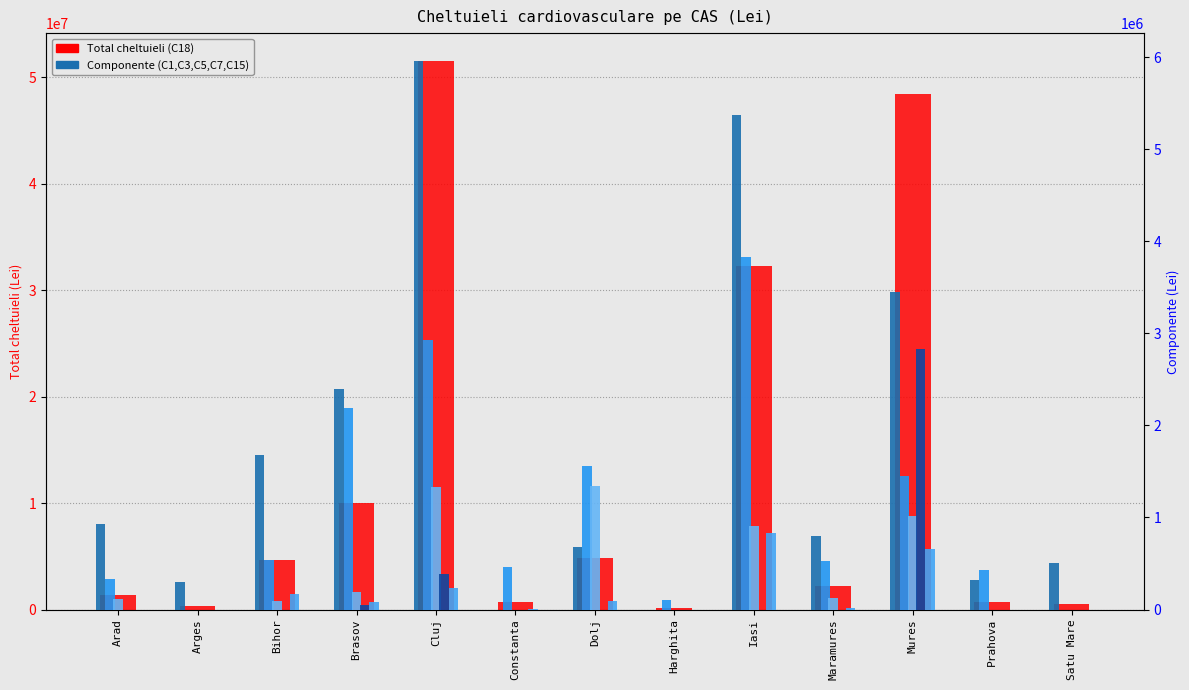

Which series changed the most between Arad and Arges?

Total (col_18)